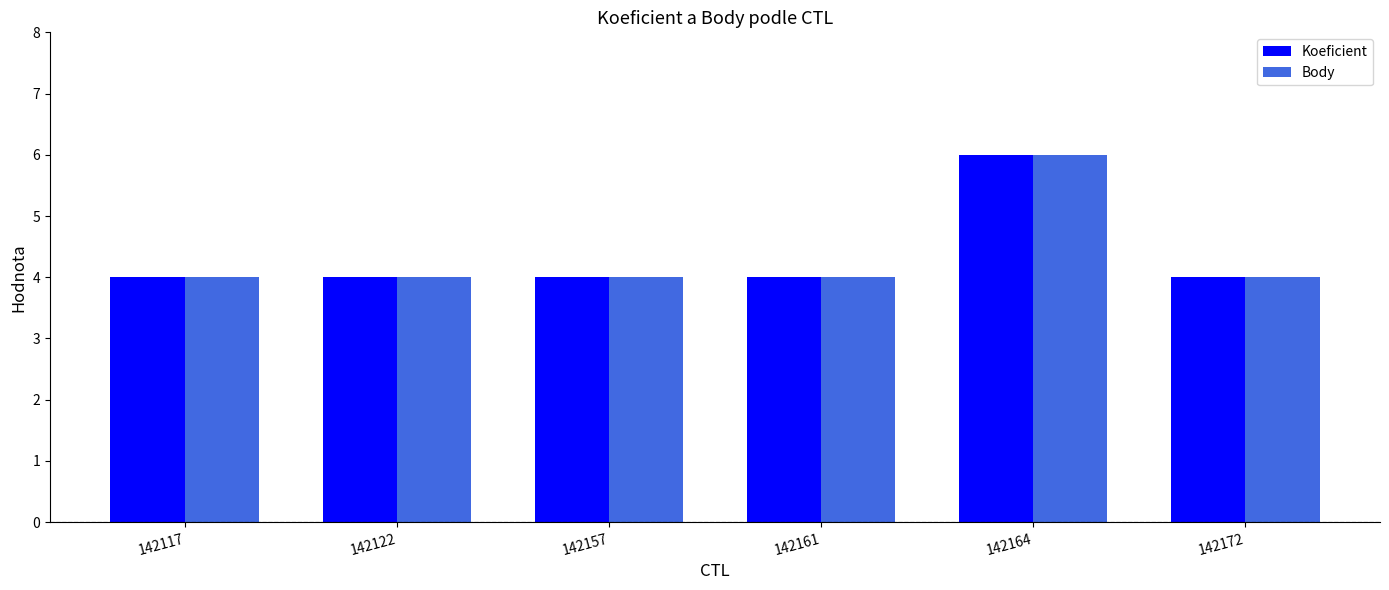

What is the sum of all Koeficient values?

26